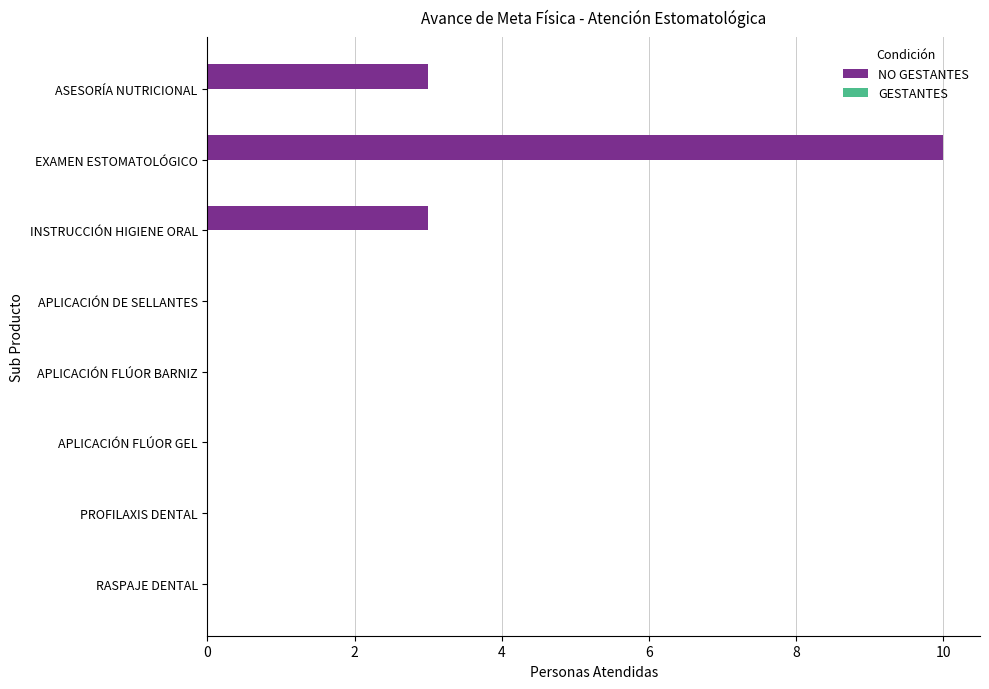

Between PROFILAXIS DENTAL and ASESORÍA NUTRICIONAL, which is larger?

ASESORÍA NUTRICIONAL